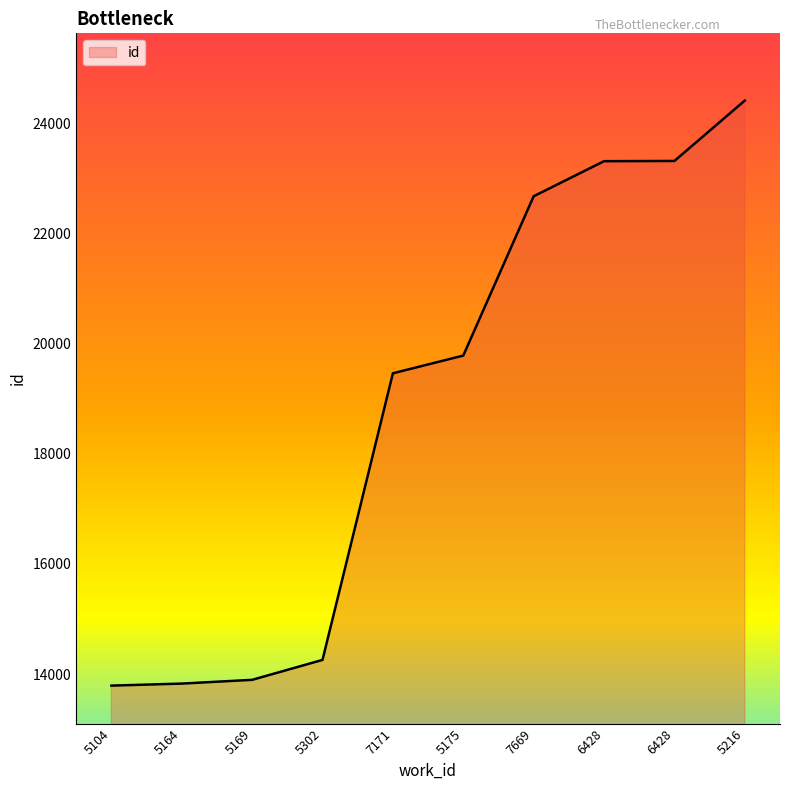

How many lines are shown in the chart?

1